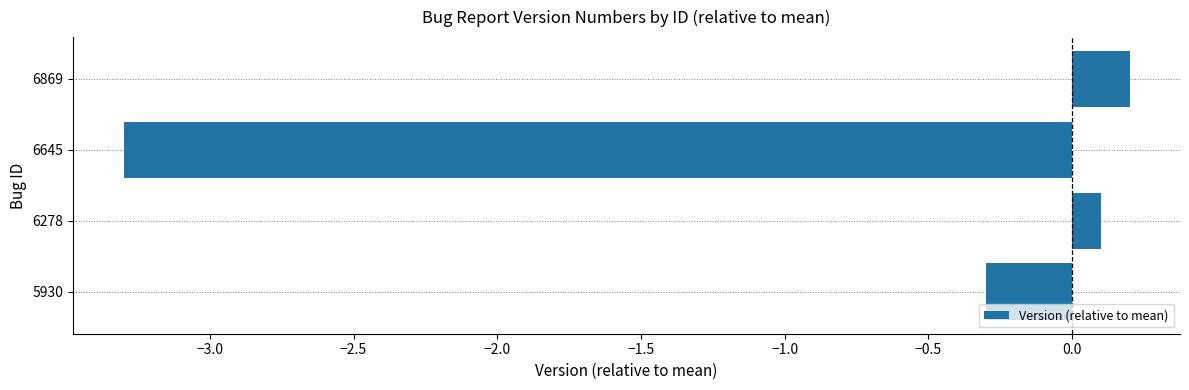

Are the bars grouped side by side (vs. stacked)?

No